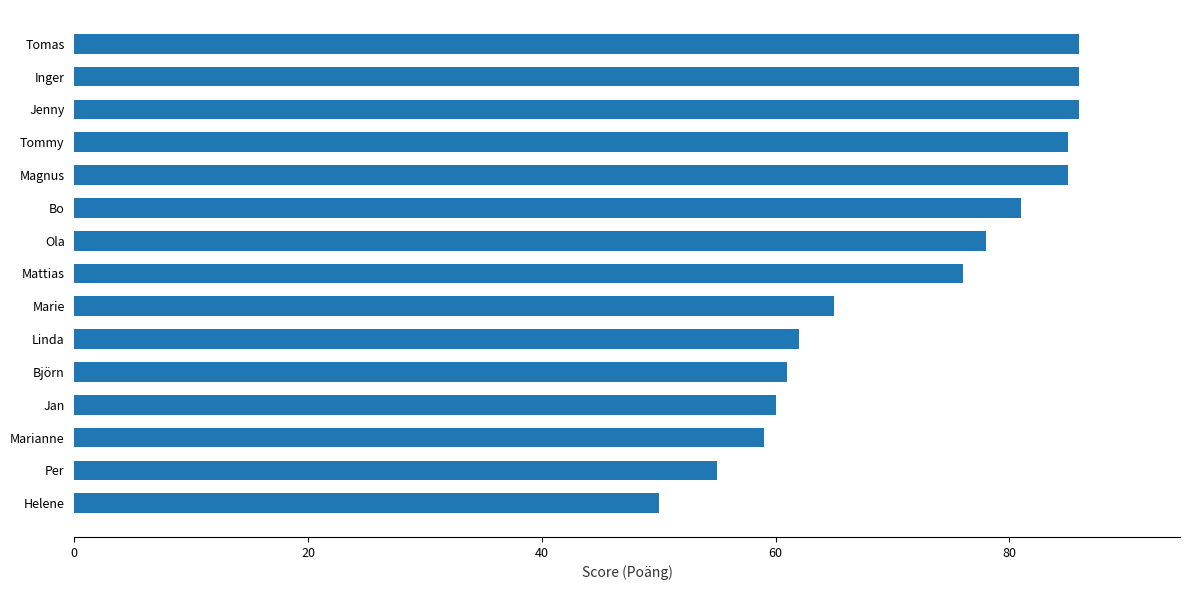

What is the value of the 13th bar from the top?

59